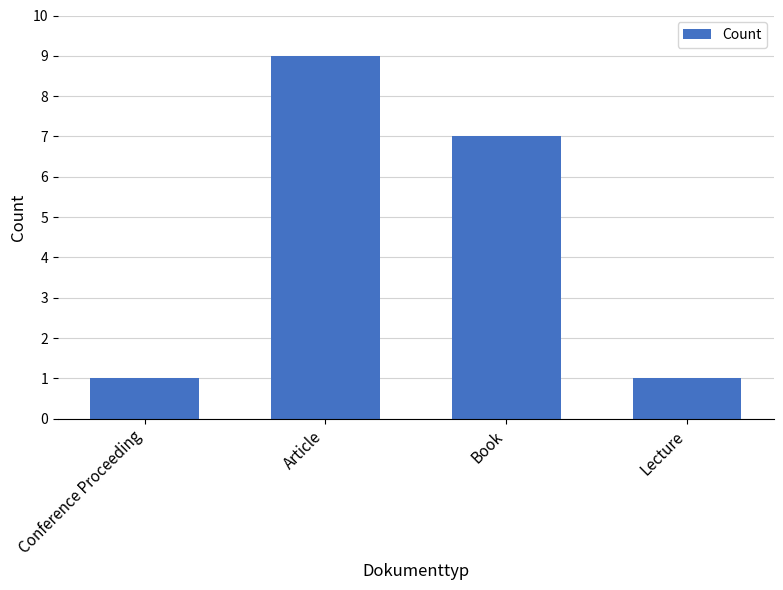

What position from the left is Conference Proceeding?

1